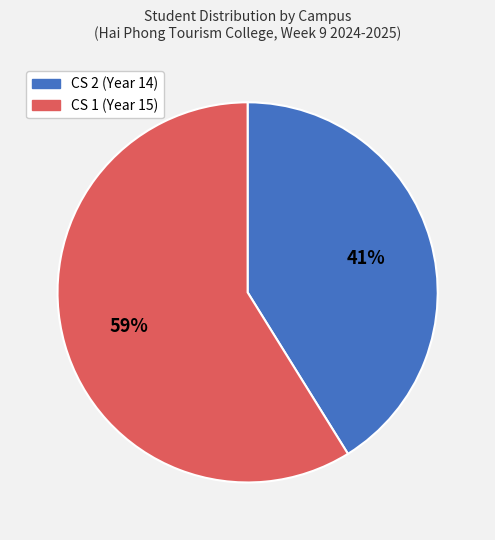

What is the smallest slice in the pie chart?

CS 2 (Year 14)